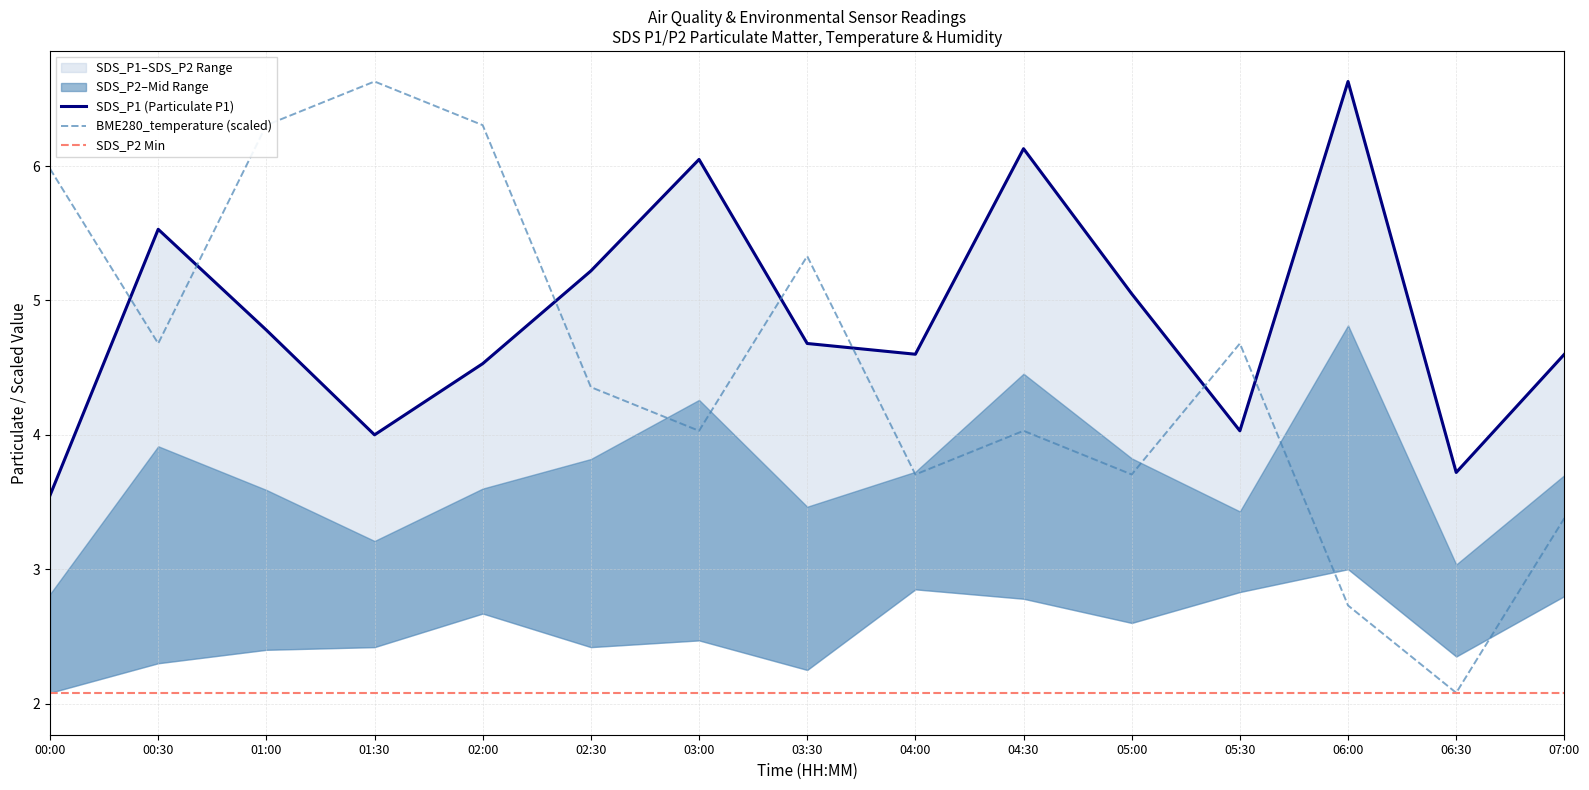

Reading left to right, what are all the values shown in this chart?

SDS_P1: 3.5	5.5	4.8	4.0	4.5	5.2	6.0	4.7	4.6	6.1	5.0	4.0	6.6	3.7	4.6
BME280_temperature: 6.0	4.7	6.3	6.6	6.3	4.4	4.0	5.3	3.7	4.0	3.7	4.7	2.7	2.1	3.4